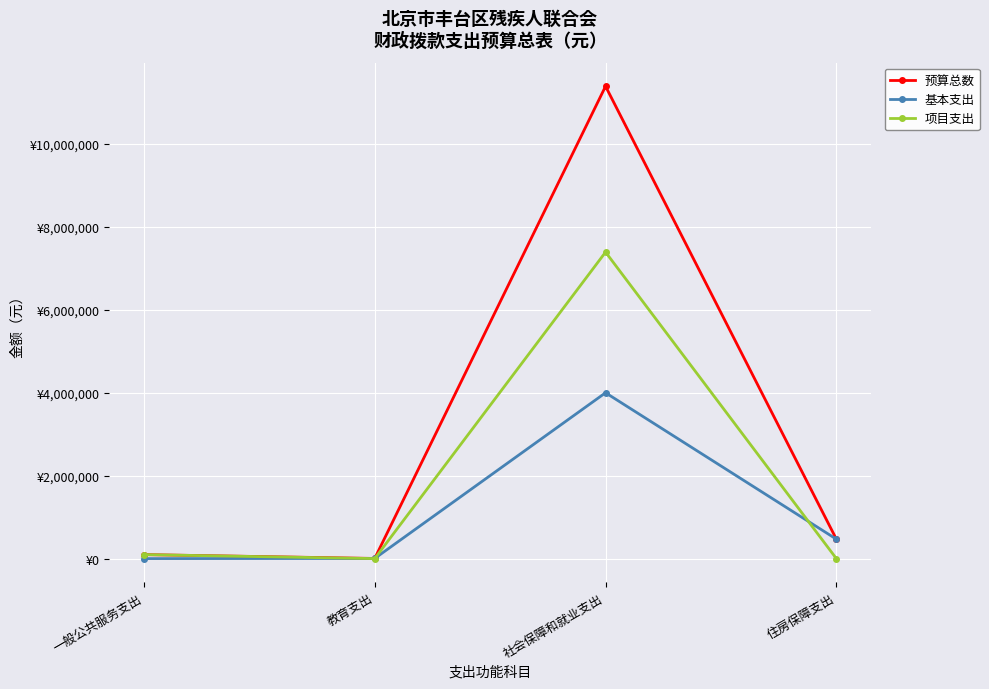

What is the label of the 3rd point from the right?

教育支出